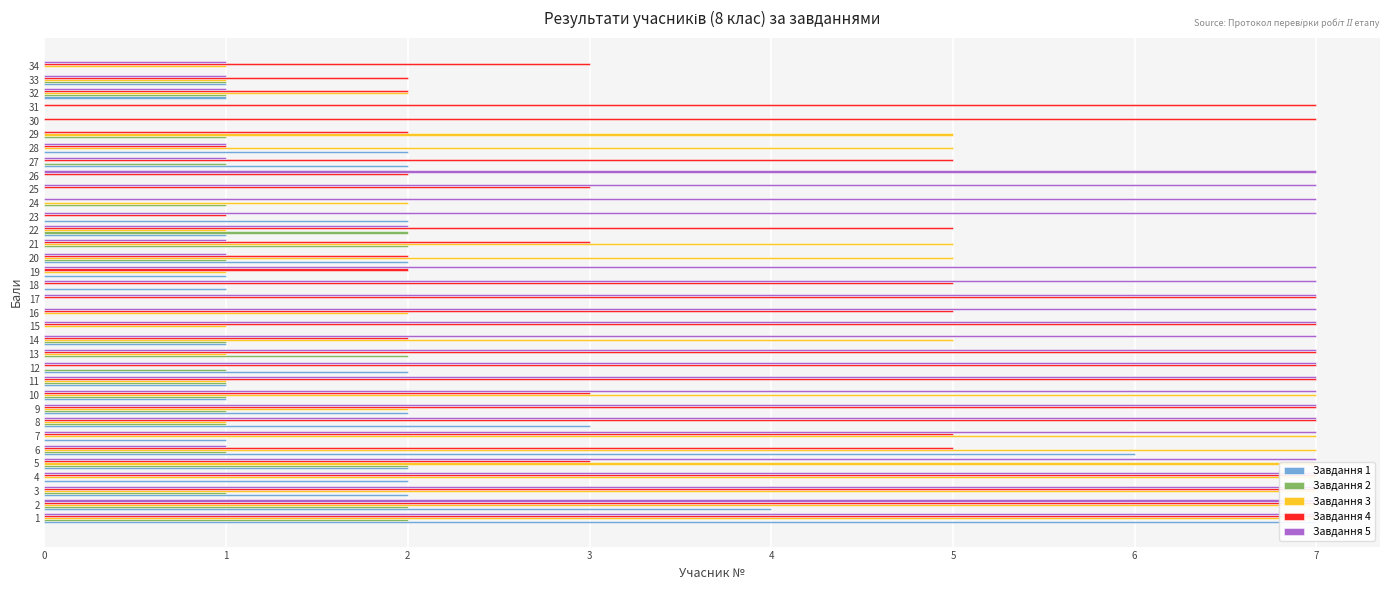

Count the number of data series in this chart.

5